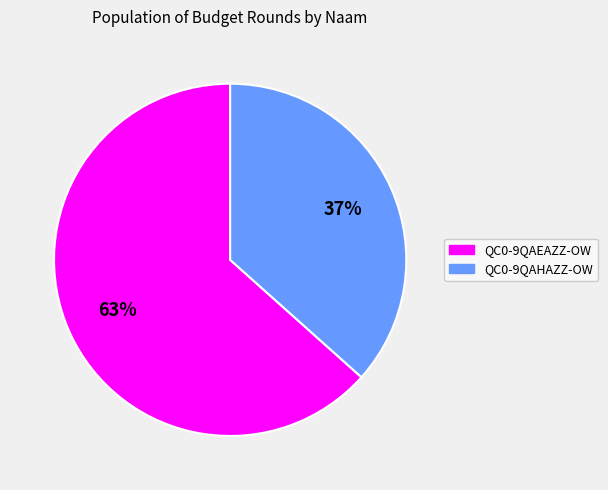

Approximately how many times larger is the value at QC0-9QAEAZZ-OW compared to QC0-9QAHAZZ-OW?

1.7